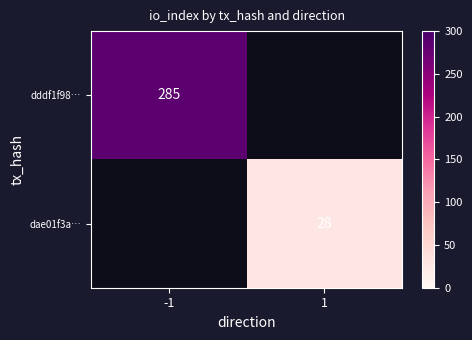

What is the maximum value shown in the chart?

285.0